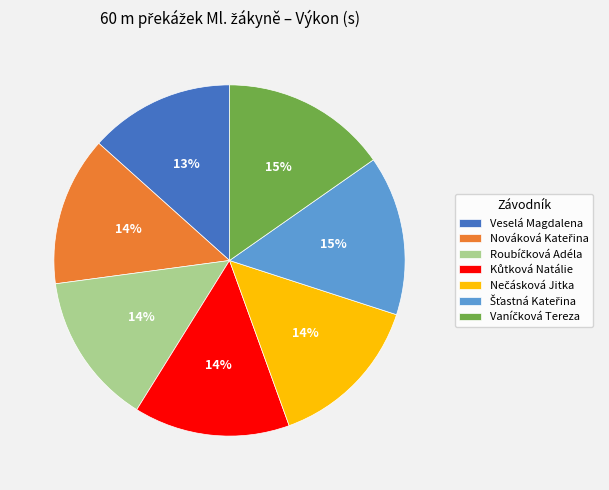

Is there a majority slice in this chart?

No